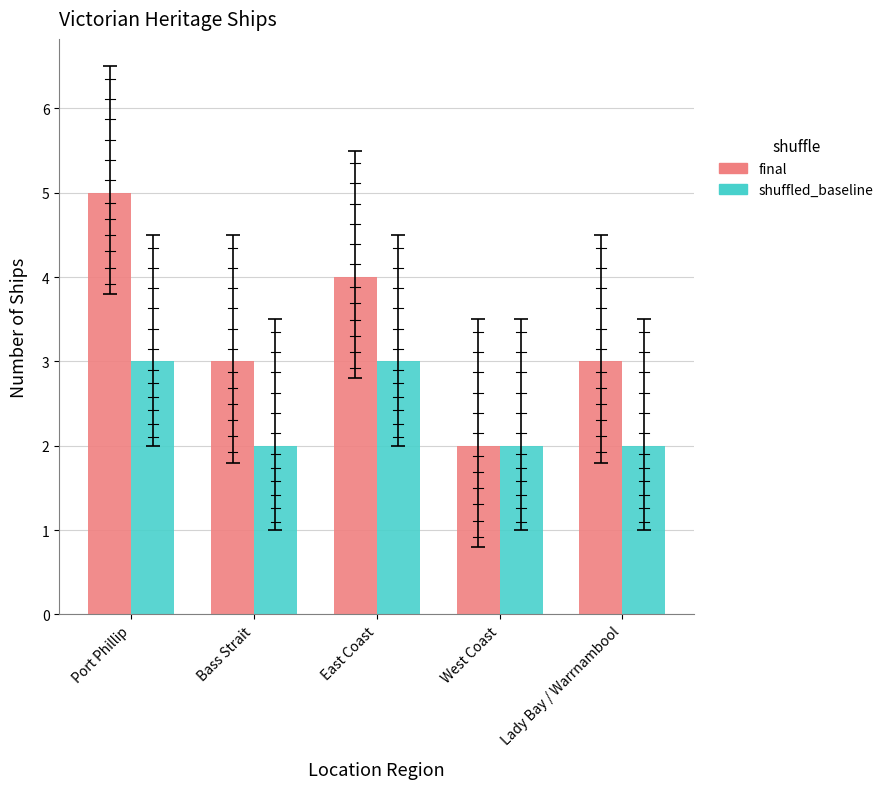

What are all the series names shown in the legend?

final, shuffled_baseline